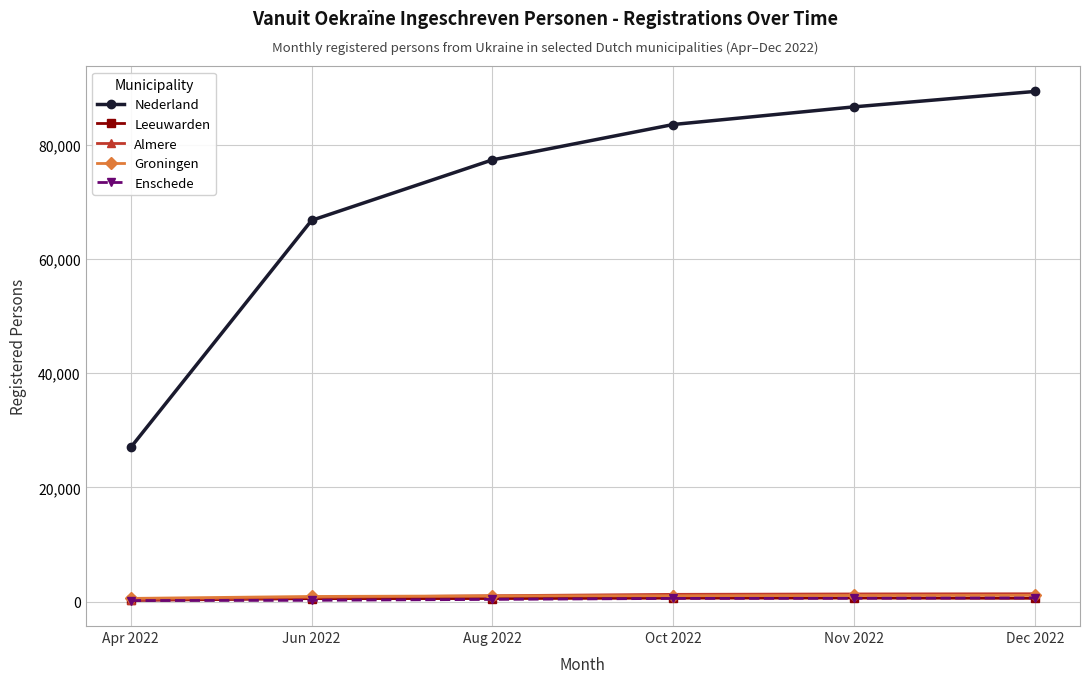

The Leeuwarden series shows 603 at Nov 2022. True or false?

True